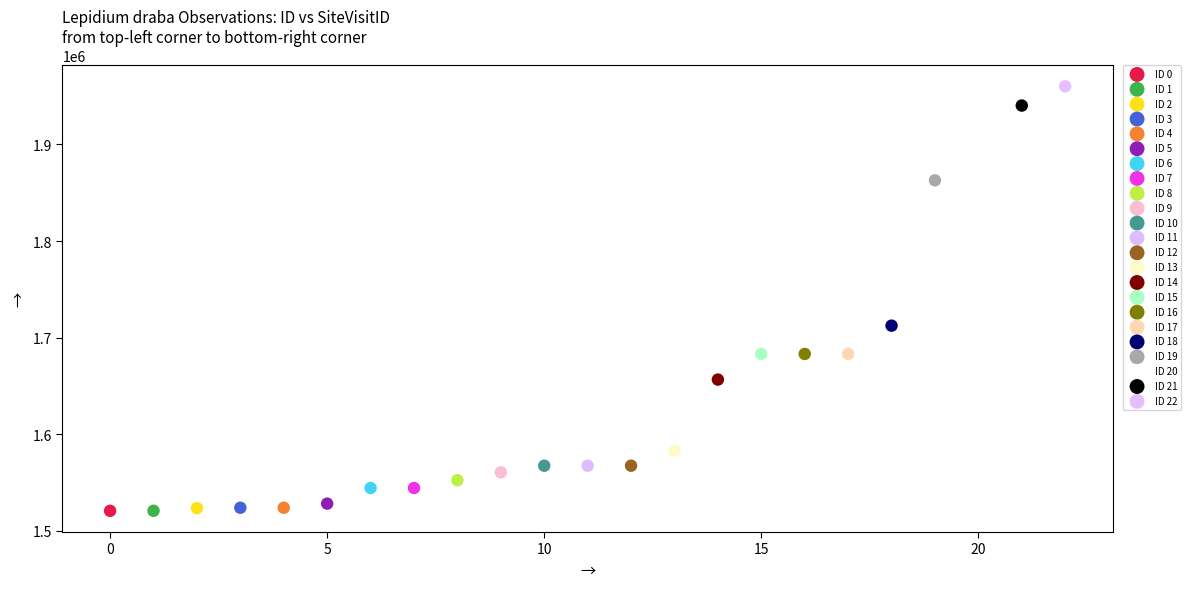

What are all the series names shown in the legend?

ID 0, ID 1, ID 2, ID 3, ID 4, ID 5, ID 6, ID 7, ID 8, ID 9, ID 10, ID 11, ID 12, ID 13, ID 14, ID 15, ID 16, ID 17, ID 18, ID 19, ID 20, ID 21, ID 22